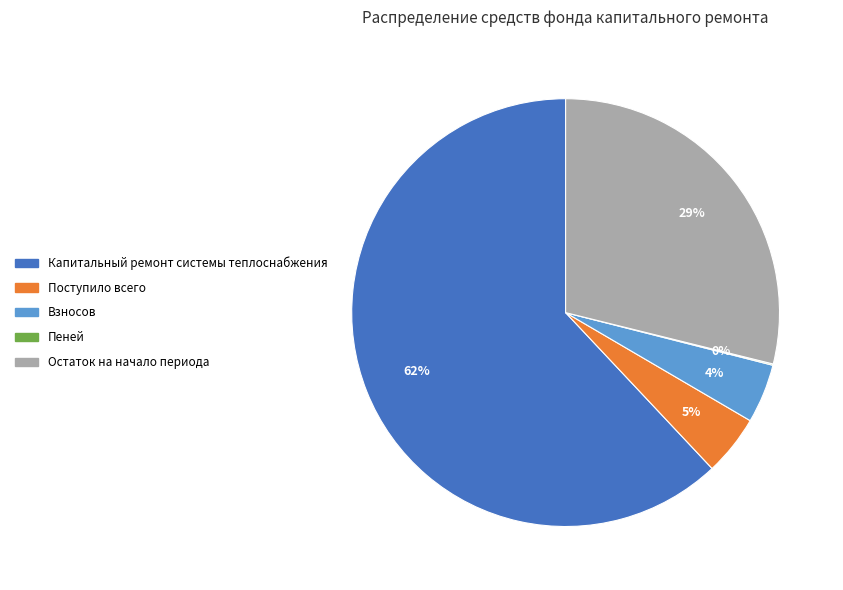

The Остаток на начало периода slice represents 29% of the pie. True or false?

True